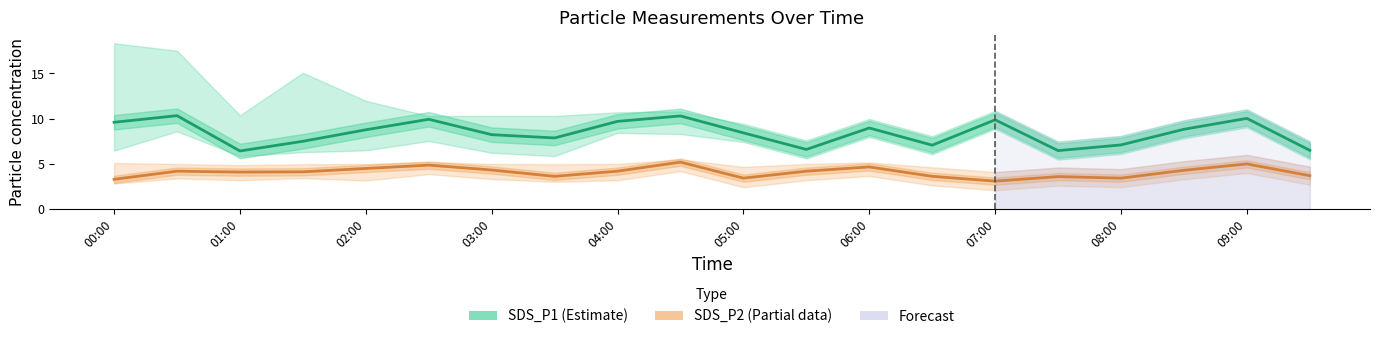

True or false: SDS_P2 (Partial) has a value of 4.2 at 11.

True